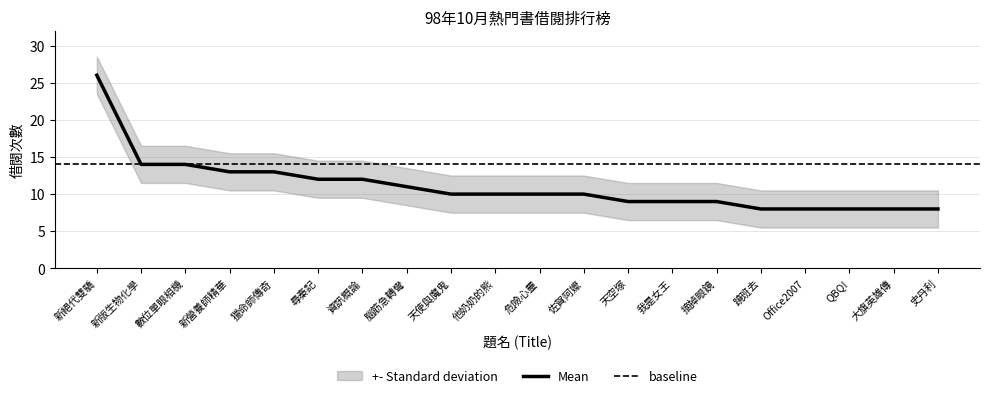

Reading right to left, what are all the values shown in this chart?

8	8	8	8	8	9	9	9	10	10	10	10	11	12	12	13	13	14	14	26